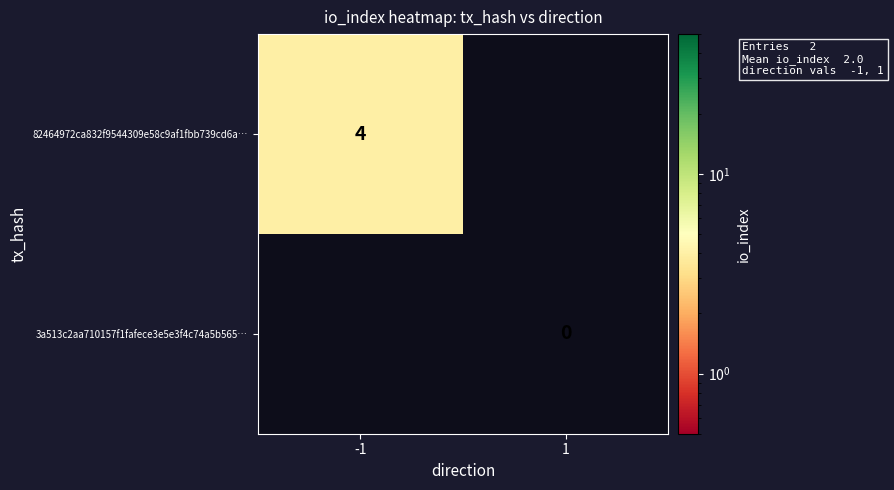

Is the value of 3a513c2aa710157f1fafece3e5e3f4c74a5b565… at 1 greater than the value of 82464972ca832f9544309e58c9af1fbb739cd6a… at -1?

No